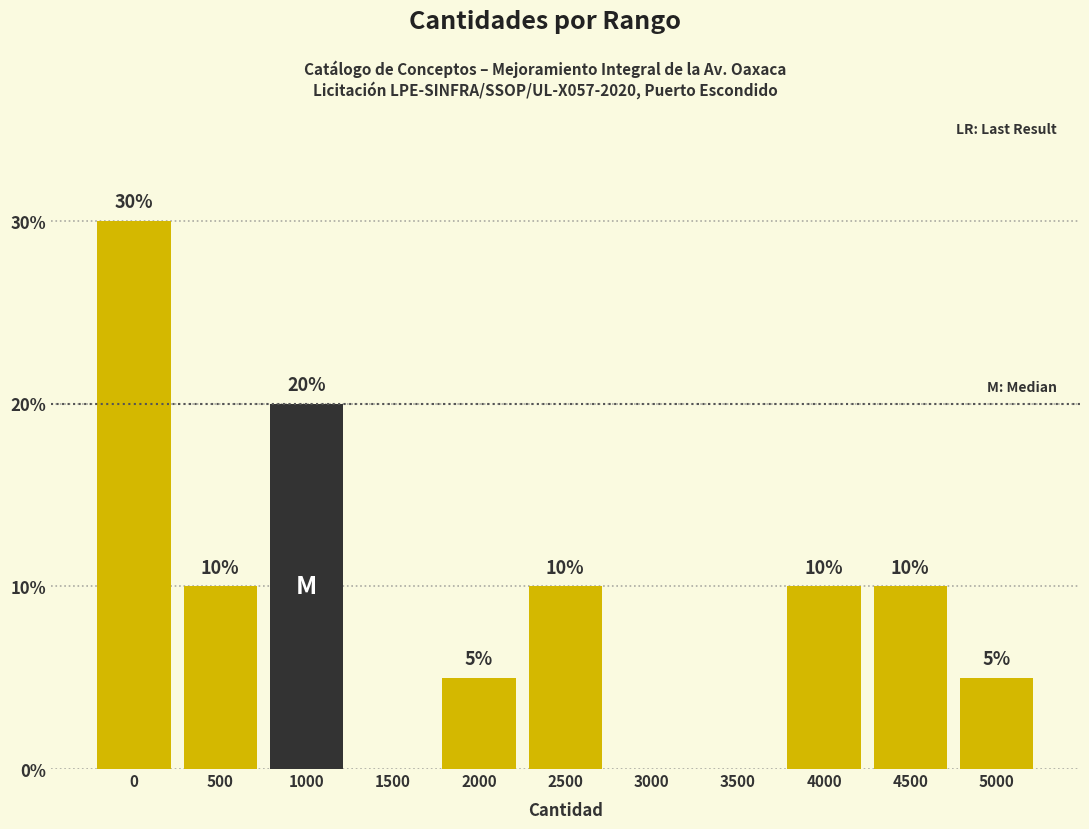

Reading right to left, extract all data points from this chart.

5000=5	4500=10	4000=10	3500=0	3000=0	2500=10	2000=5	1500=0	1000=20	500=10	0=30